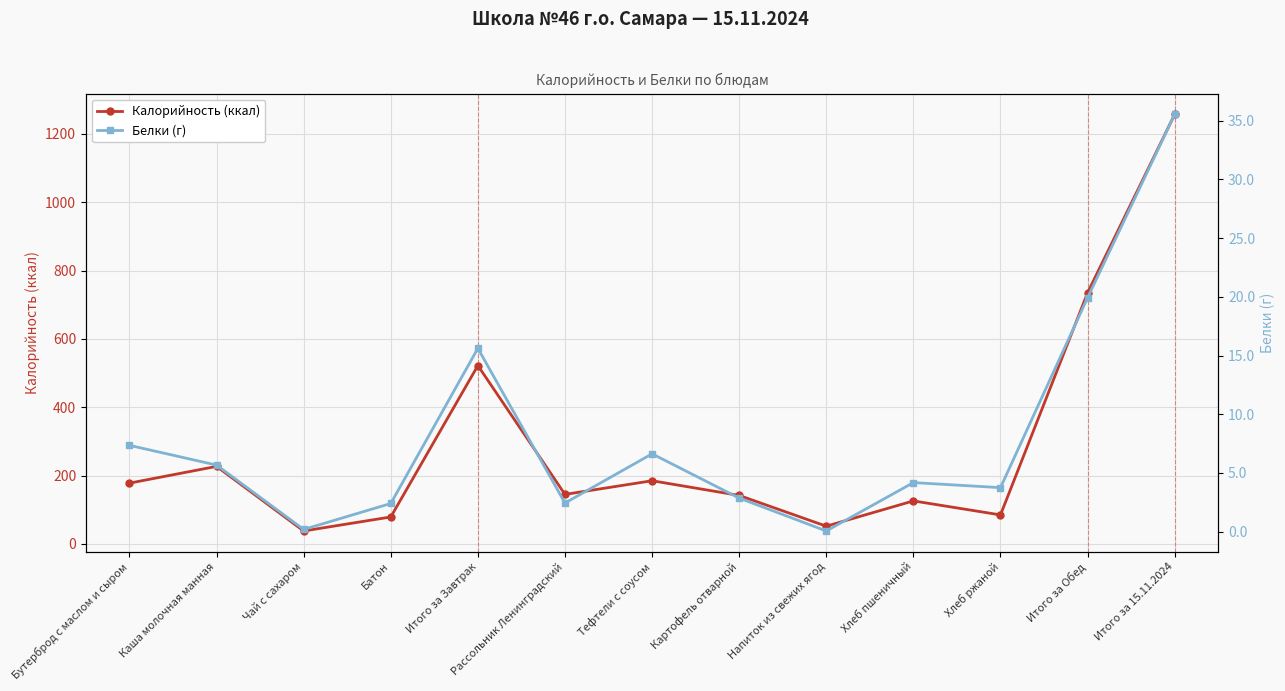

How many interior local peaks does the Белки (г) series have?

3